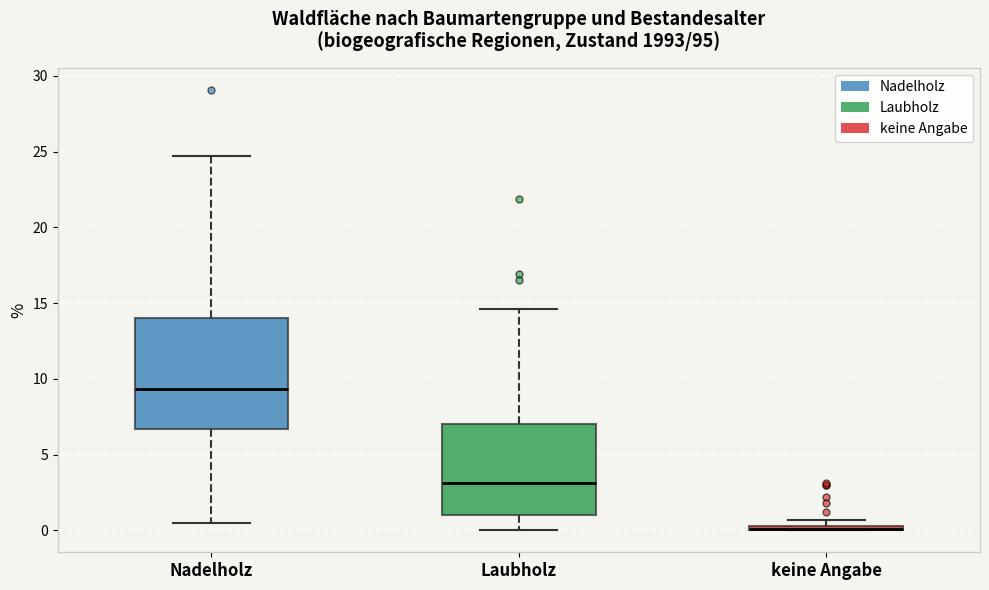

Which box is the tallest, from its lower edge to its upper edge?

Nadelholz